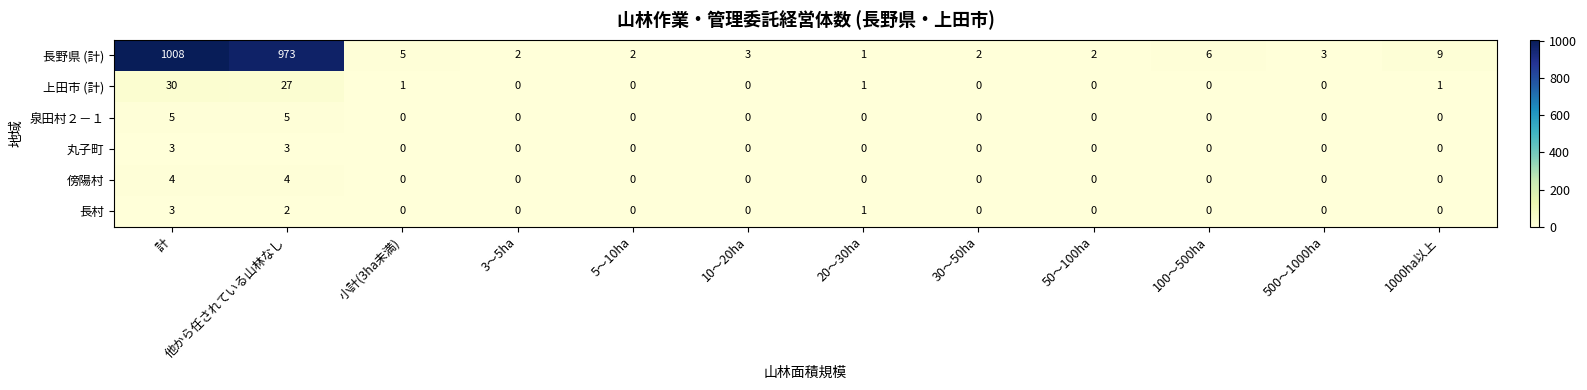

Count the number of data series in this chart.

6